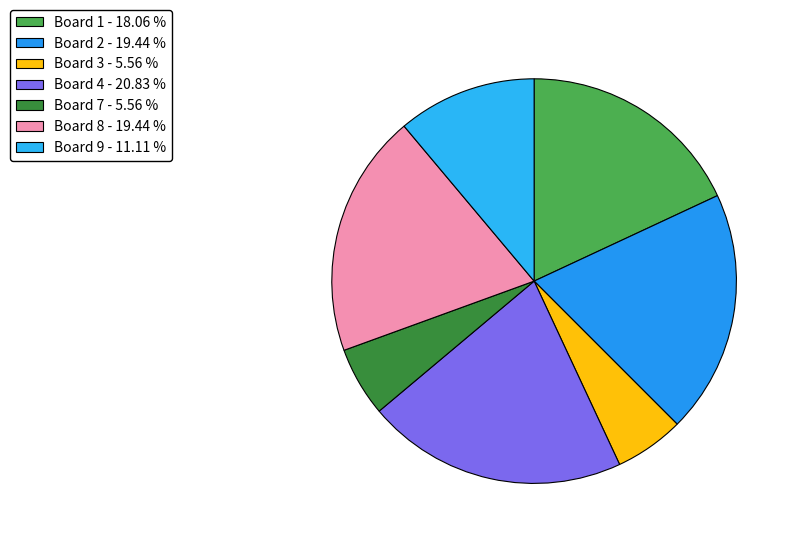

Count the number of slices in the pie.

7